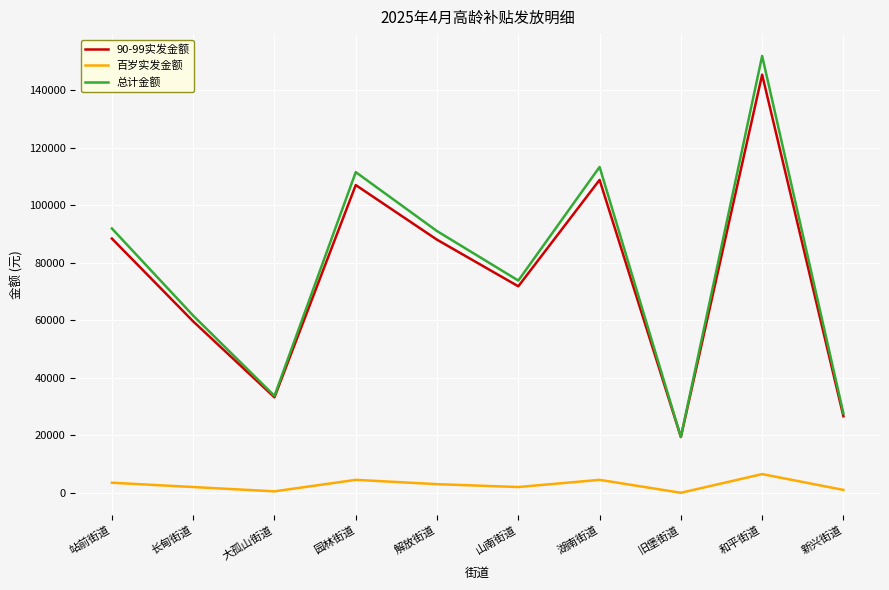

Which series has the largest range (max minus min)?

总计金额